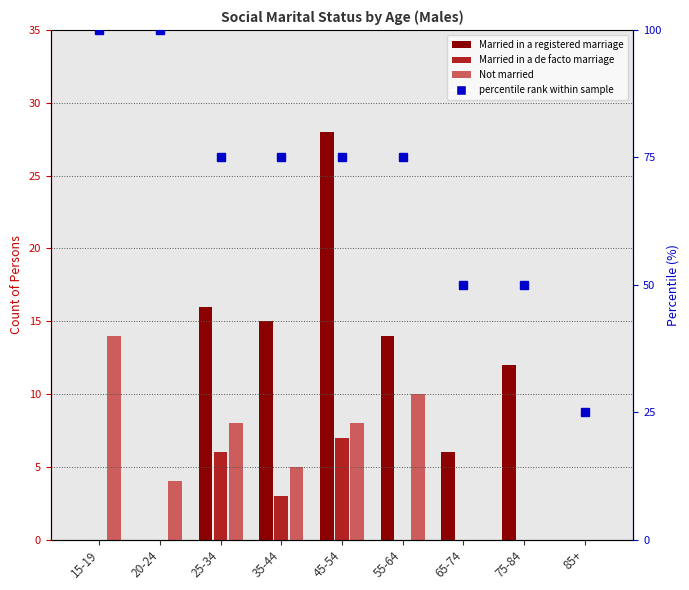

Which has a higher value, 85+ or 20-24?

85+